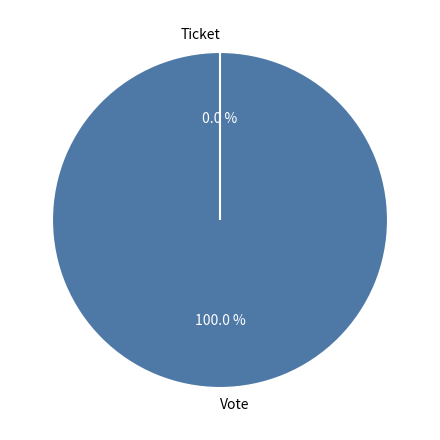

What is the total percentage of Ticket and Vote?

100.0%